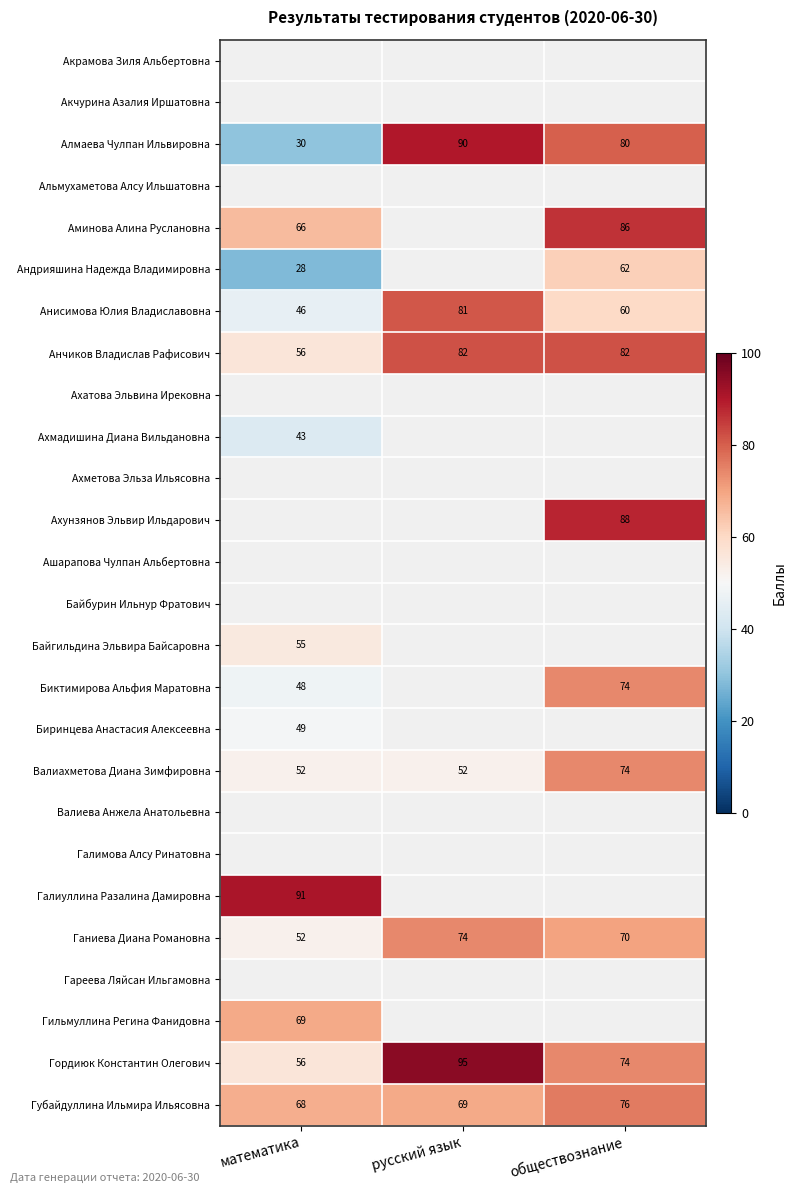

At which label does Алмаева Чулпан Ильвировна reach its peak?

русский язык